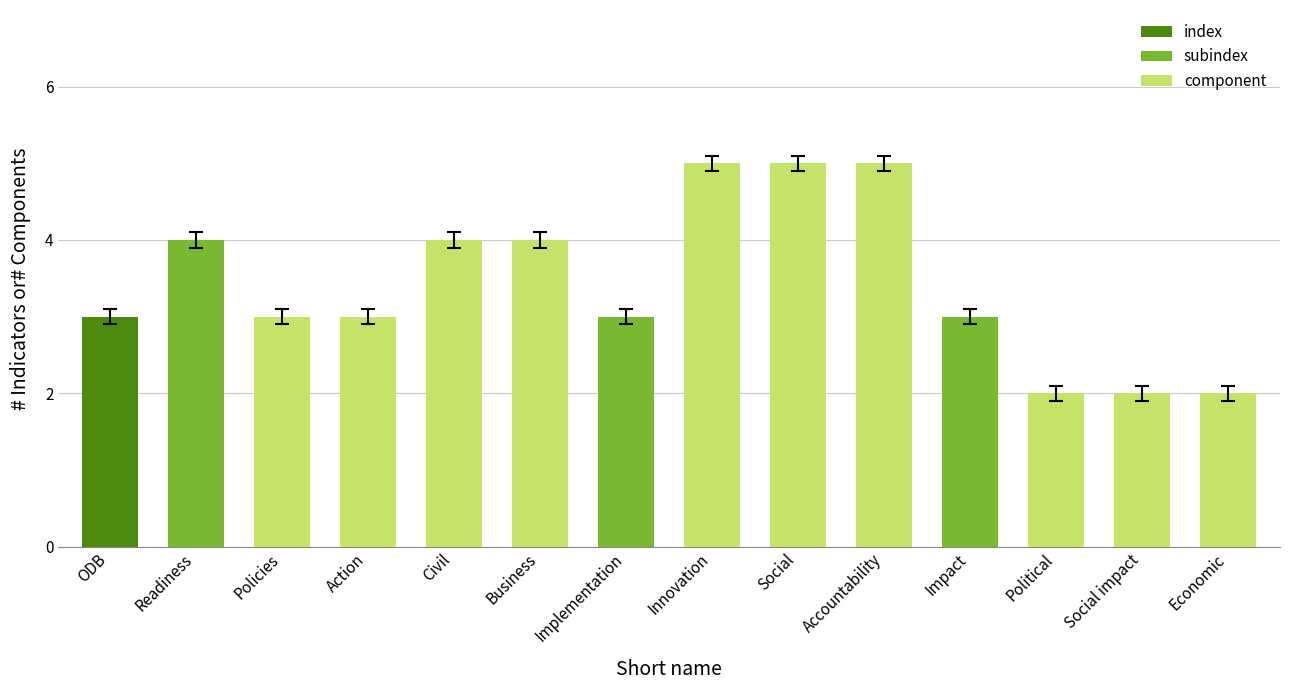

What position from the right is Impact?

4